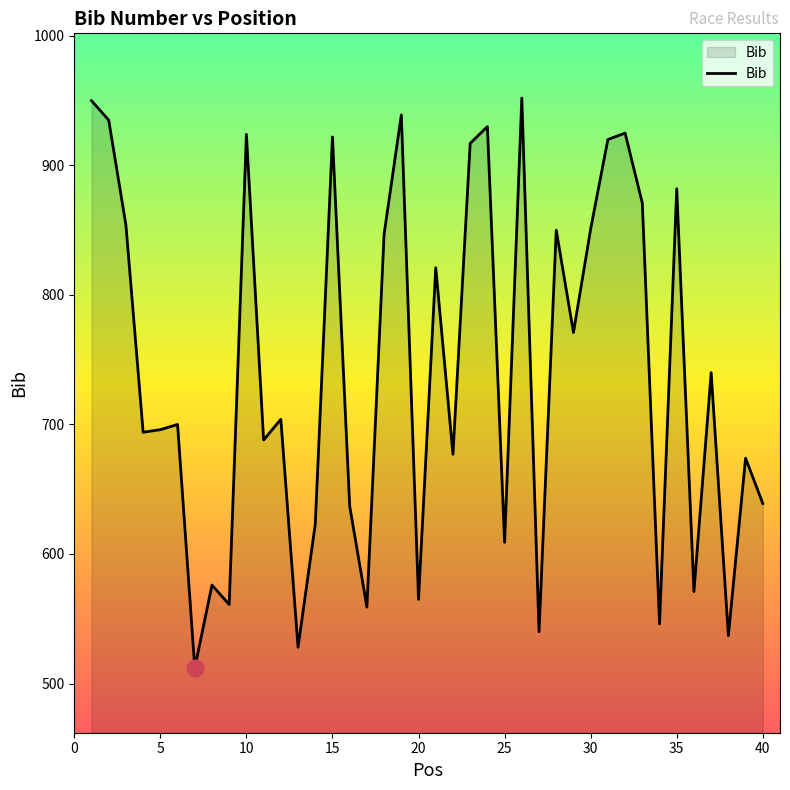

What is the difference between the maximum and minimum values?

440